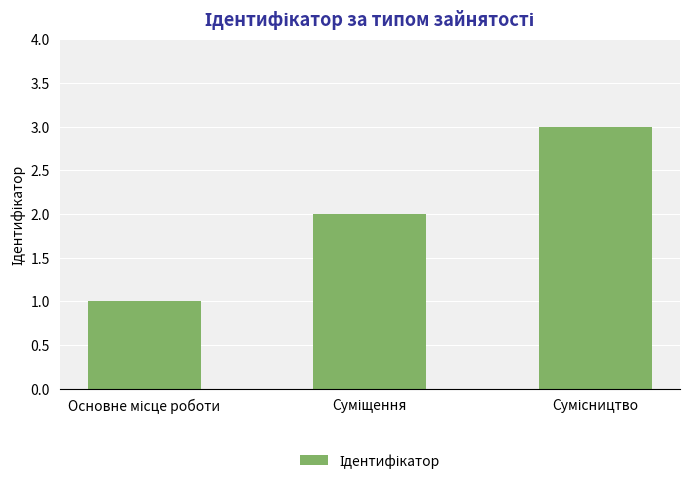

What is the greatest value displayed?

3